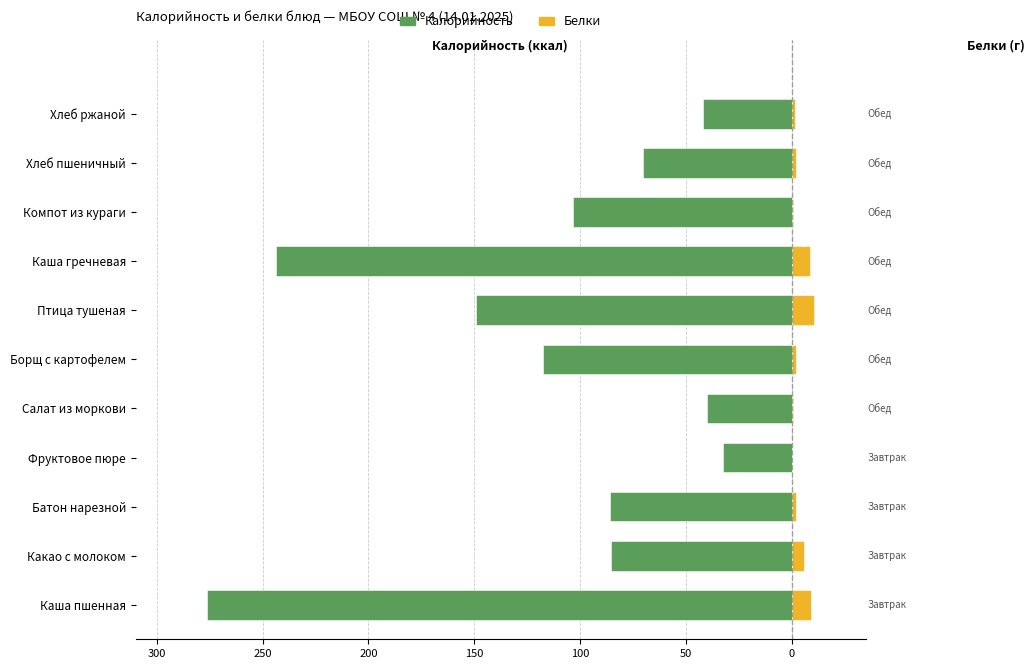

Is it true that Белки equals 2.2 at Борщ с картофелем?

True